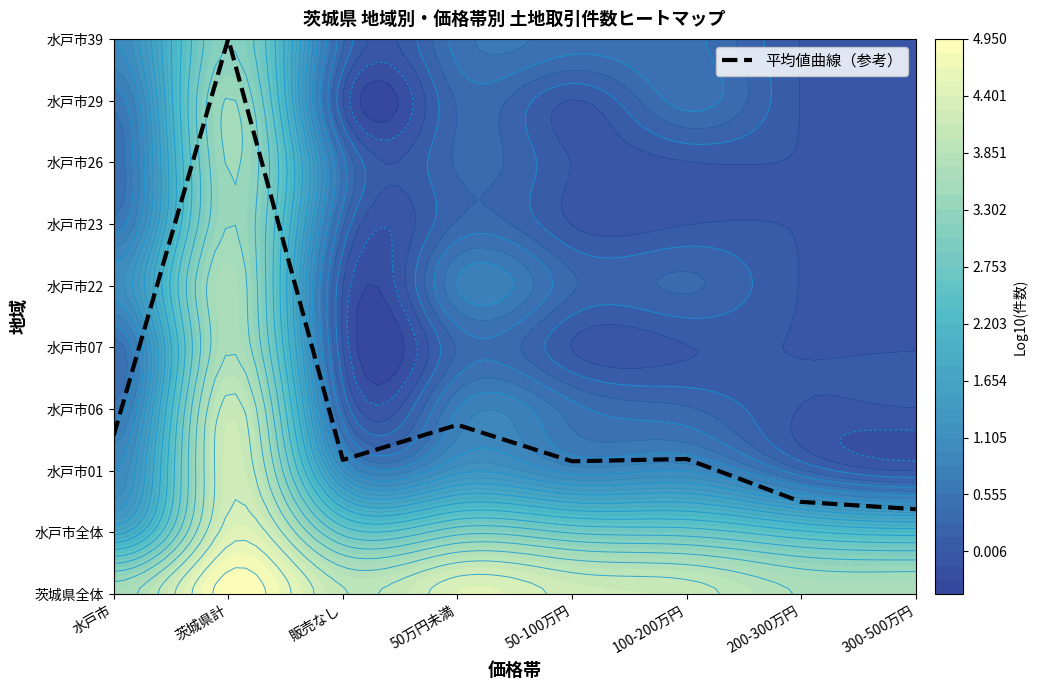

Which category has the highest value across all series?

茨城県計